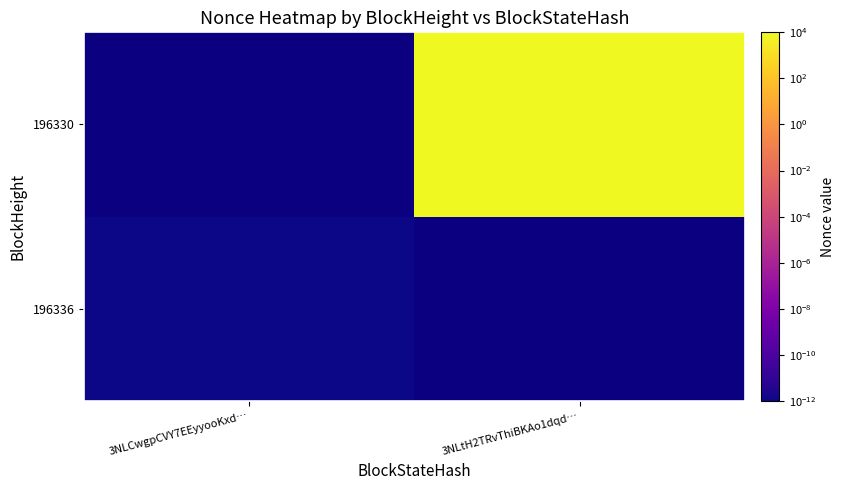

Is the value of 196336 at 3NLCwgpCVY7EEyyooKxd… greater than the value of 196330 at 3NLtH2TRvThiBKAo1dqd…?

No